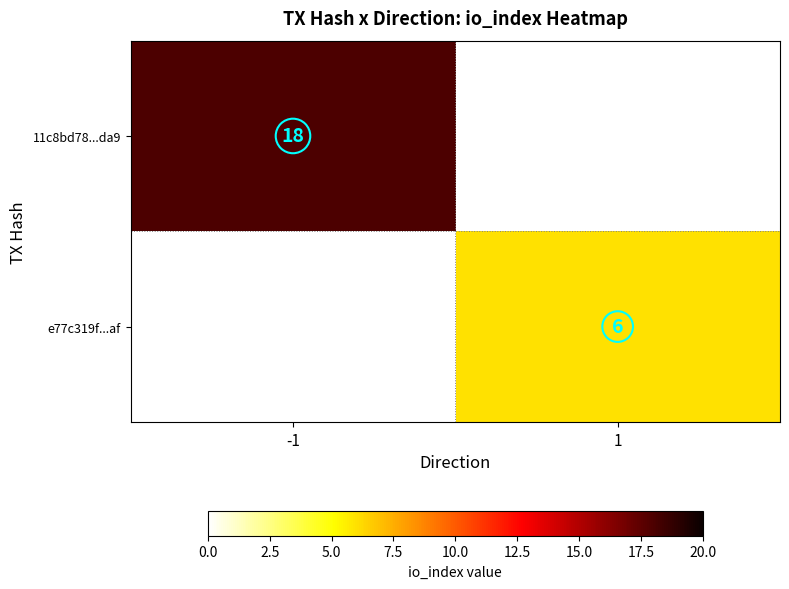

At how many categories does at least one series exceed 7?

1